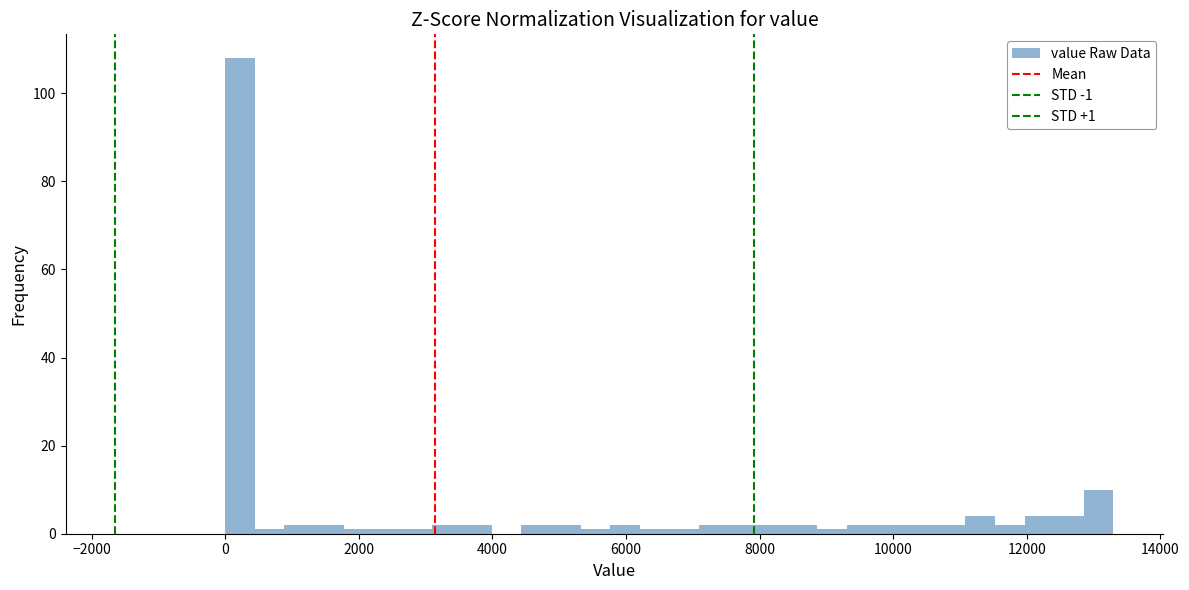

Around what value on the x-axis is the tallest bar? Give the approximate position of its centre, as read against the axis.

200